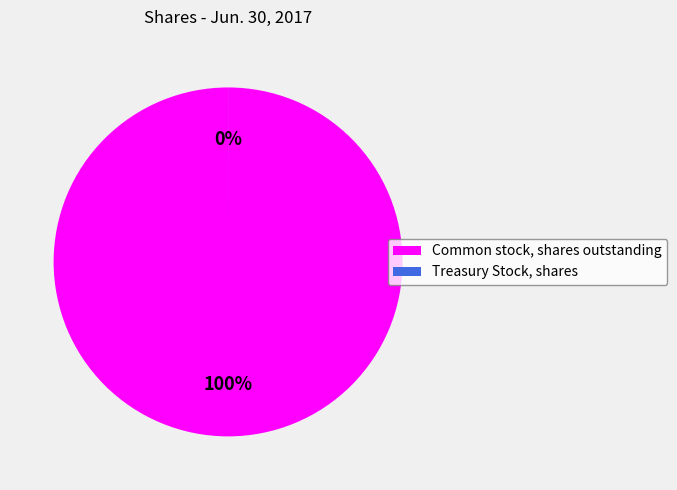

How many slices are in this pie chart?

2